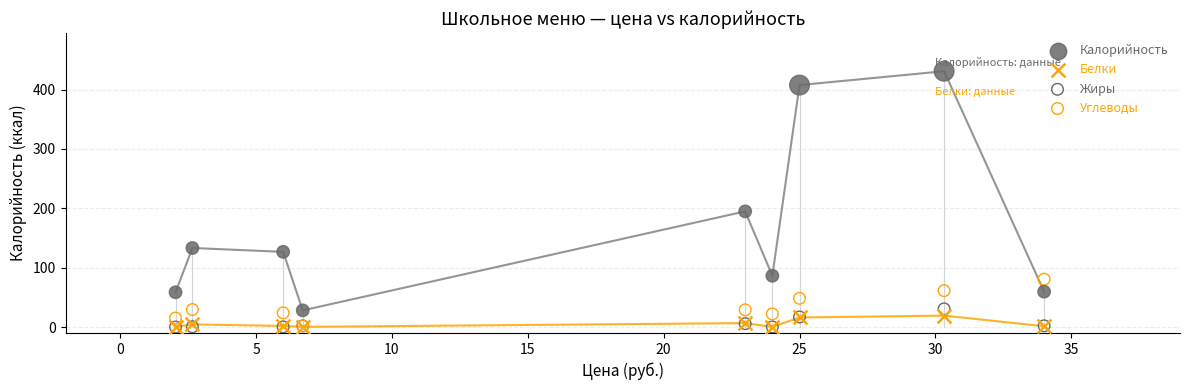

Which series has the widest spread of Y values?

Калорийность